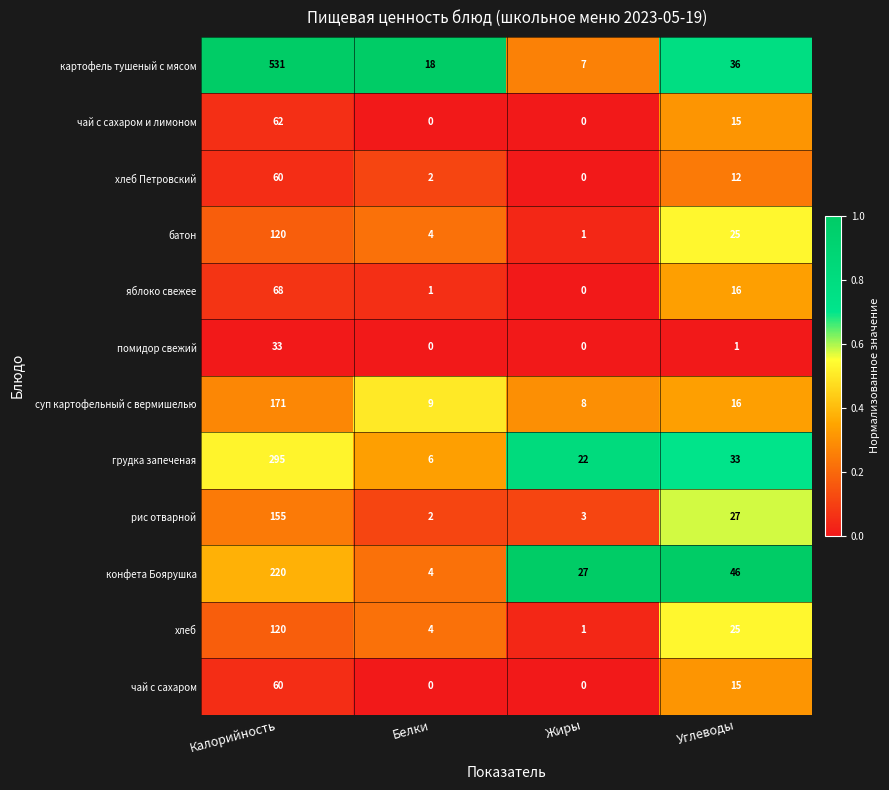

How many data points does each series have?

4